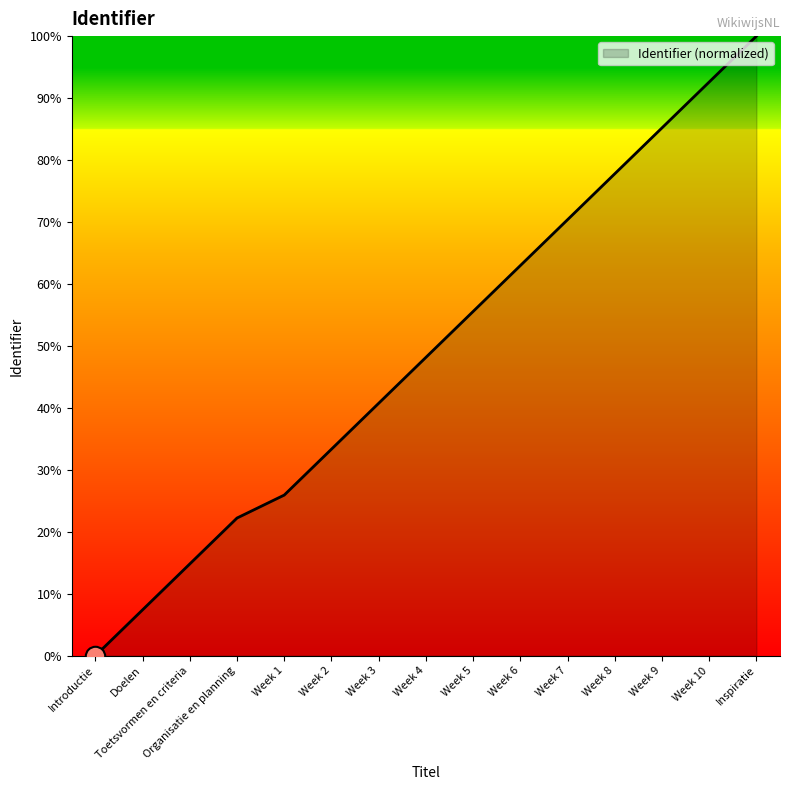

What is the maximum value shown in the chart?

100.0